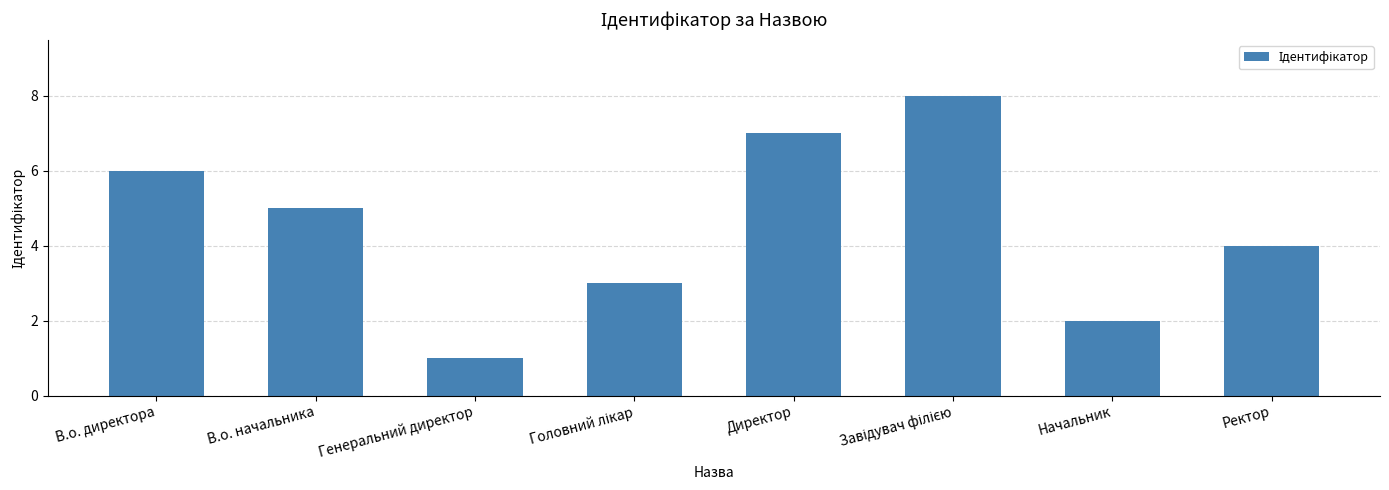

Reading right to left, extract all data points from this chart.

4	2	8	7	3	1	5	6